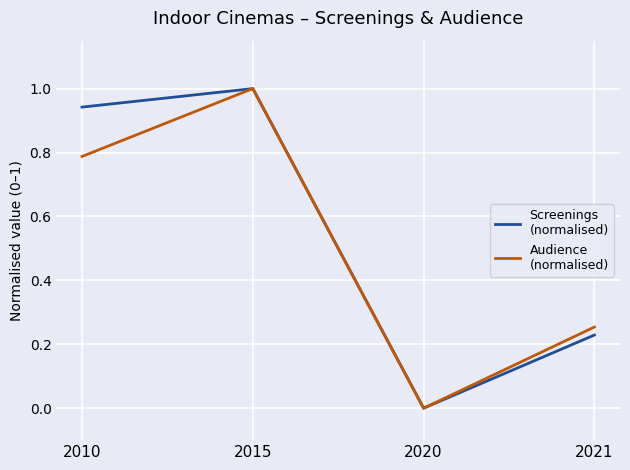

What is the total value across all series at 2021?

0.5